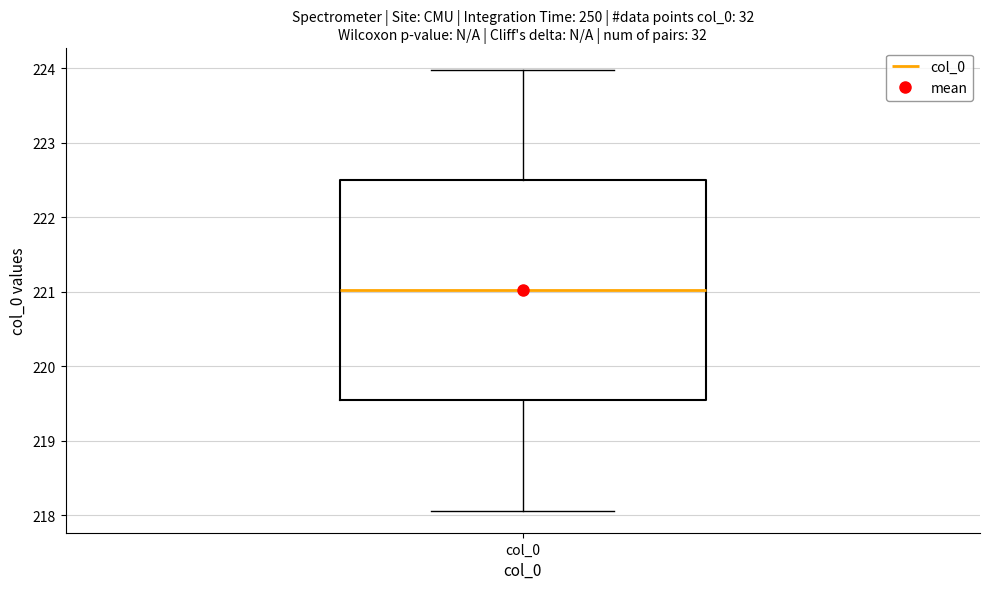

Read this box plot against the y-axis: the position of the median line, the range covered by the box, and the ends of both whiskers. The values are not printed on the chart, so give them approximately, as read against the axis.

median 221.0, box 219.5 to 222.5, whiskers 218.1 to 224.0